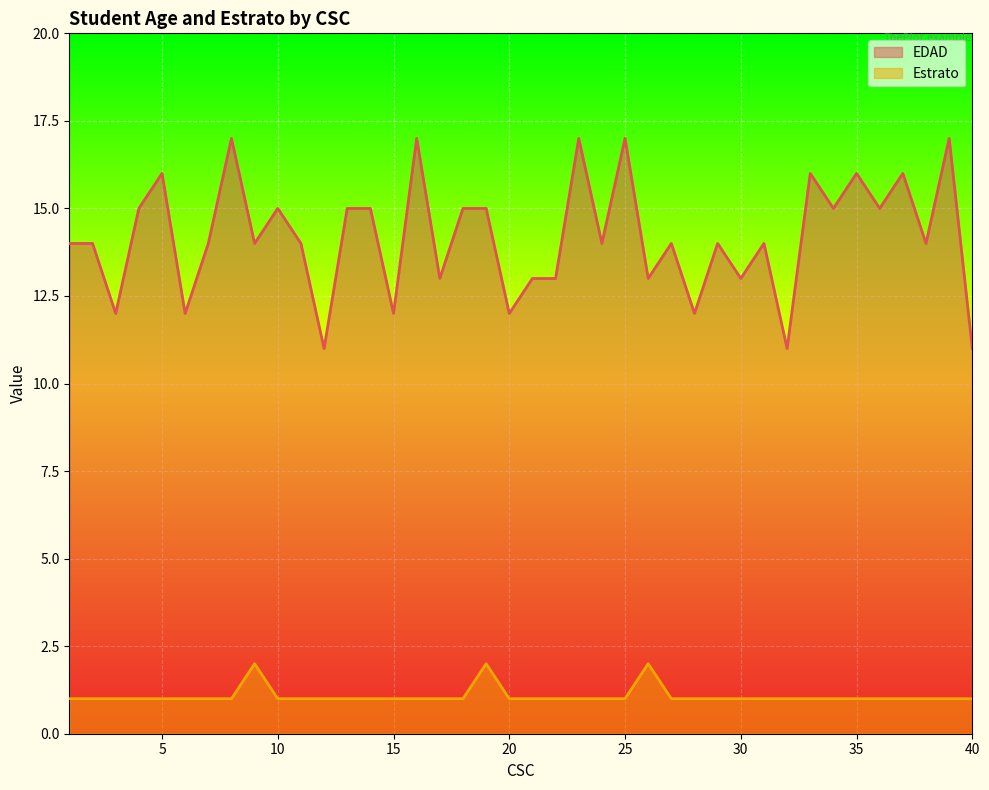

True or false: Estrato has a value of 1 at 31.

True